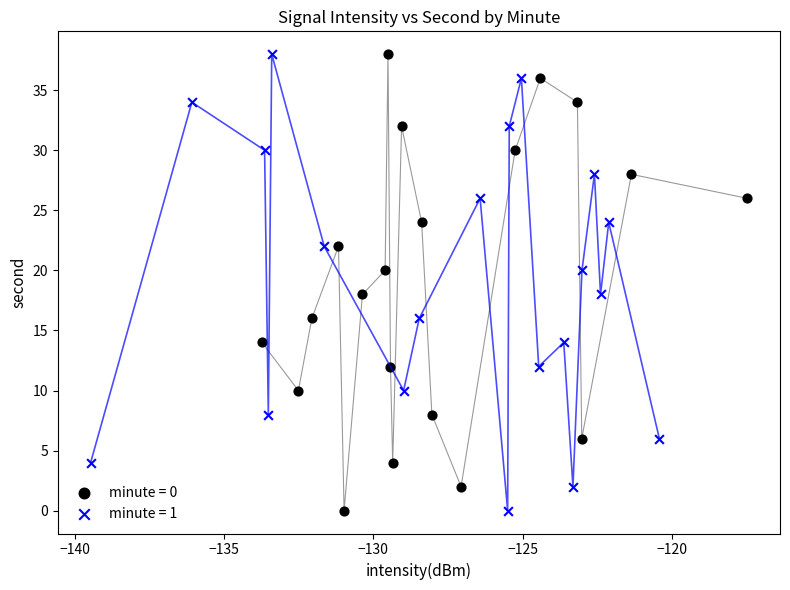

What are all the series names shown in the legend?

minute = 0, minute = 1